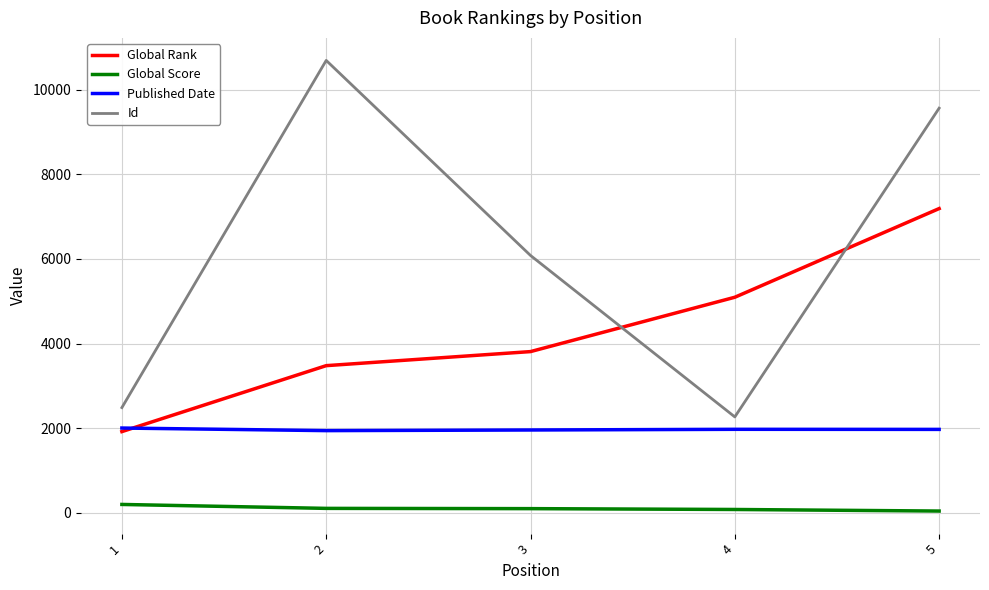

Is it true that Published Date equals 2006 at 1?

True